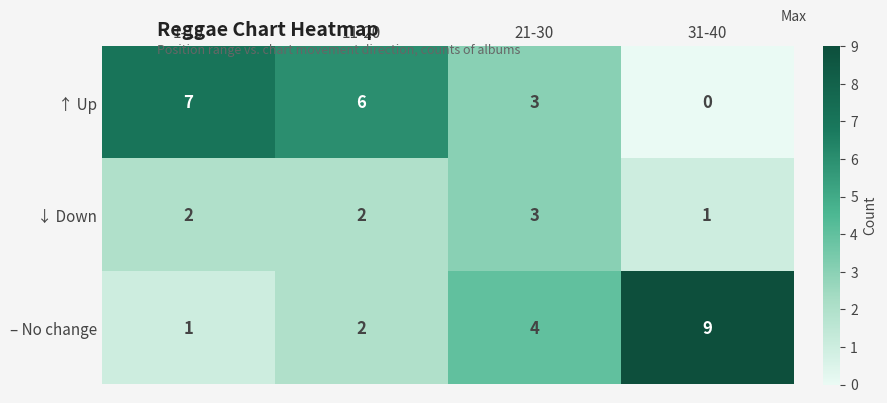

At 31-40, list the series in order from largest to smallest.

– No change, ↓ Down, ↑ Up